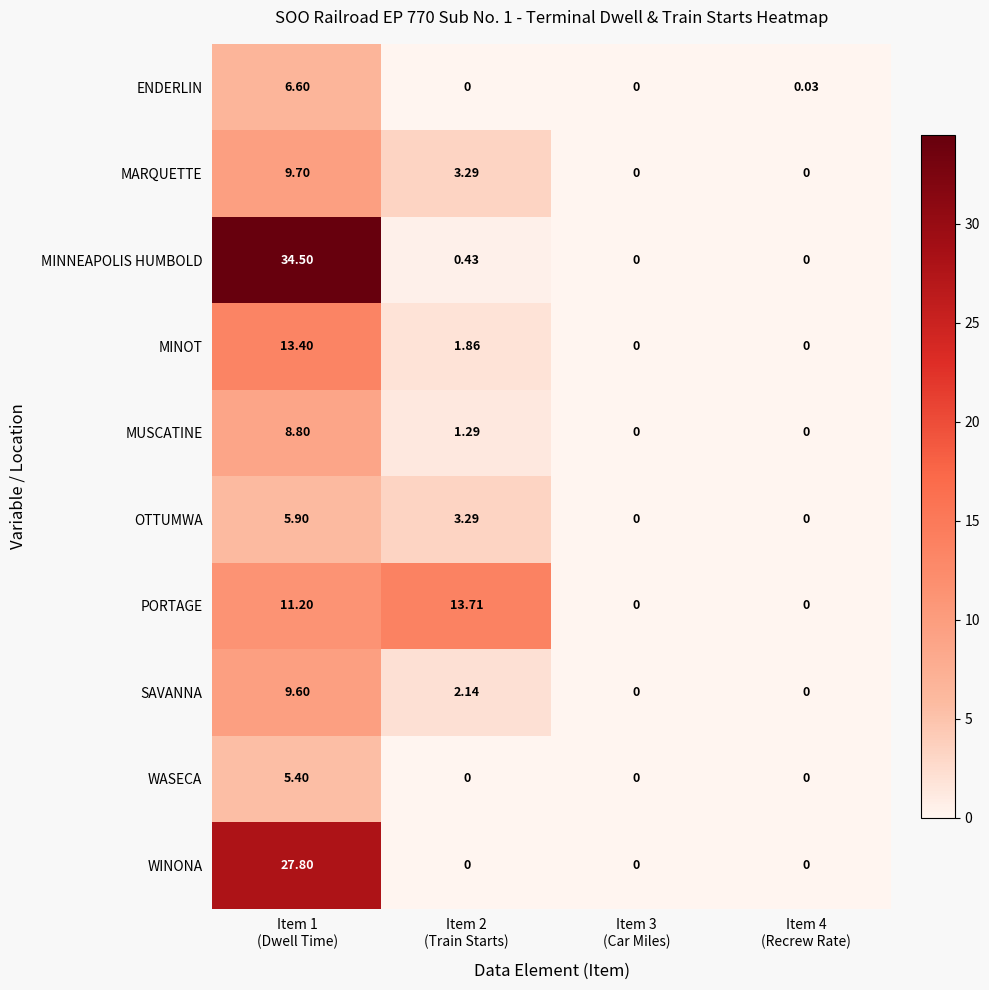

At how many categories does at least one series exceed 20?

1